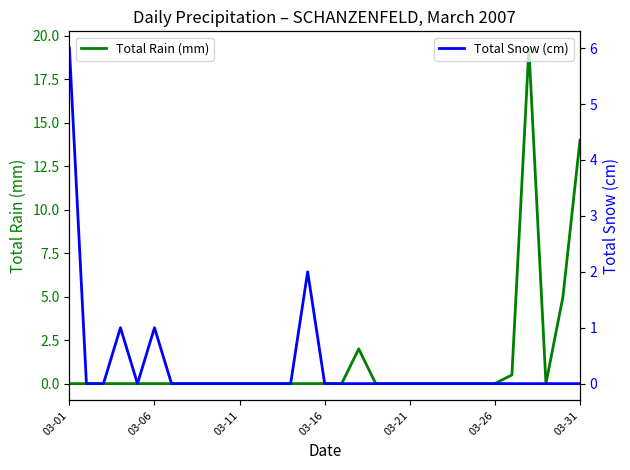

True or false: Total Snow (cm) and Total Rain (mm) intersect in this chart.

False